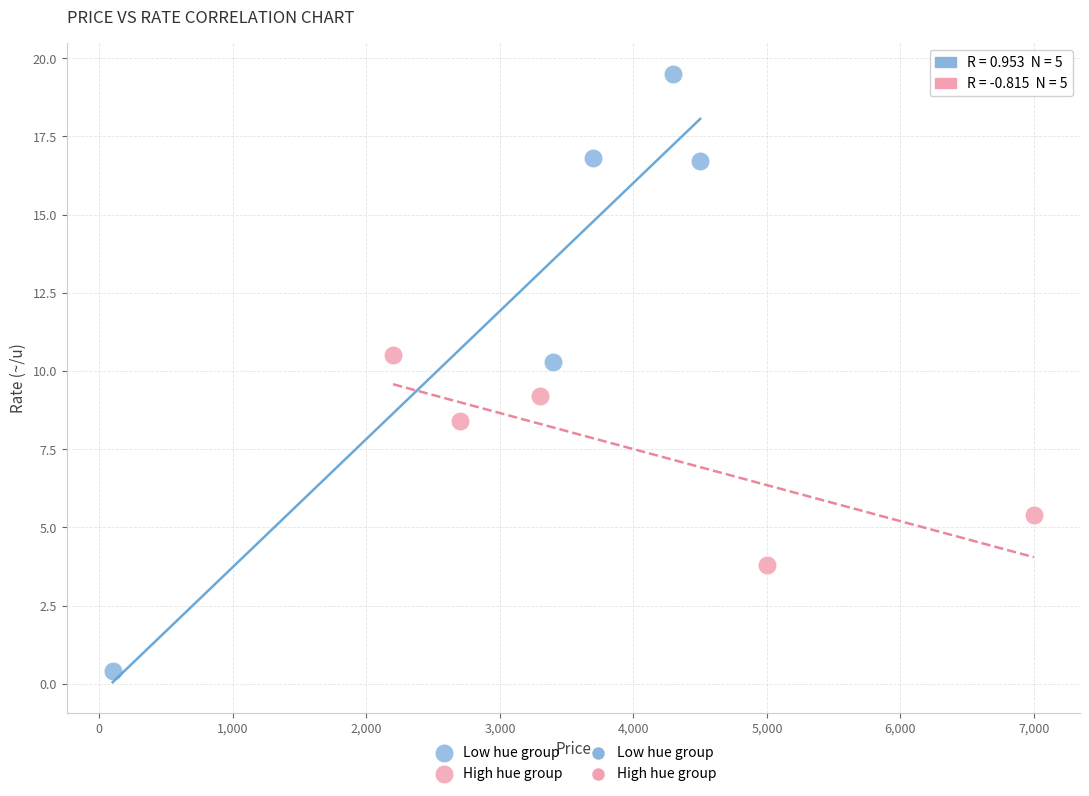

Which series contains the lowest Y value?

Low hue group